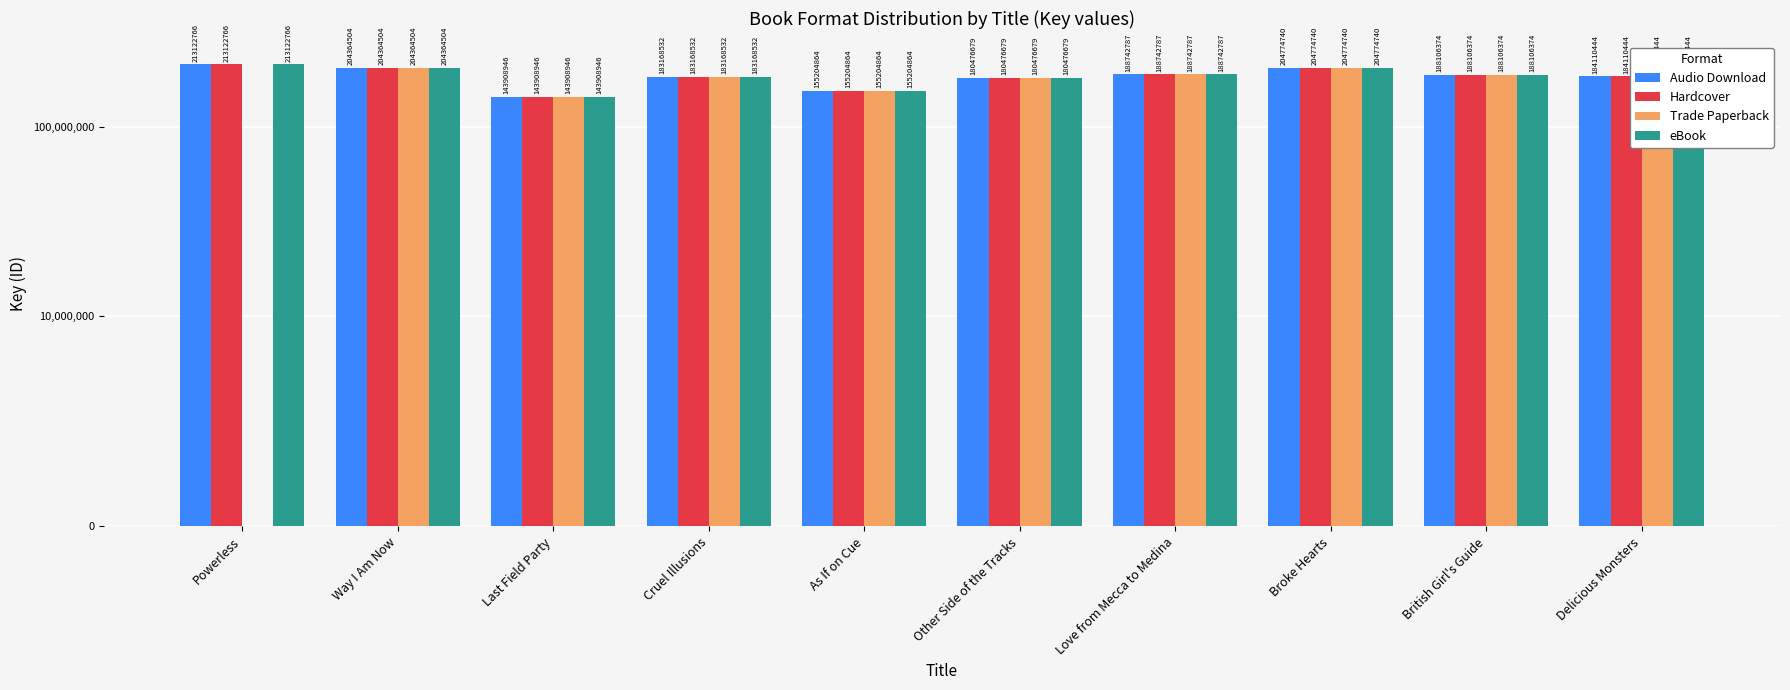

What is the total value across all series at Way I Am Now?

817458016